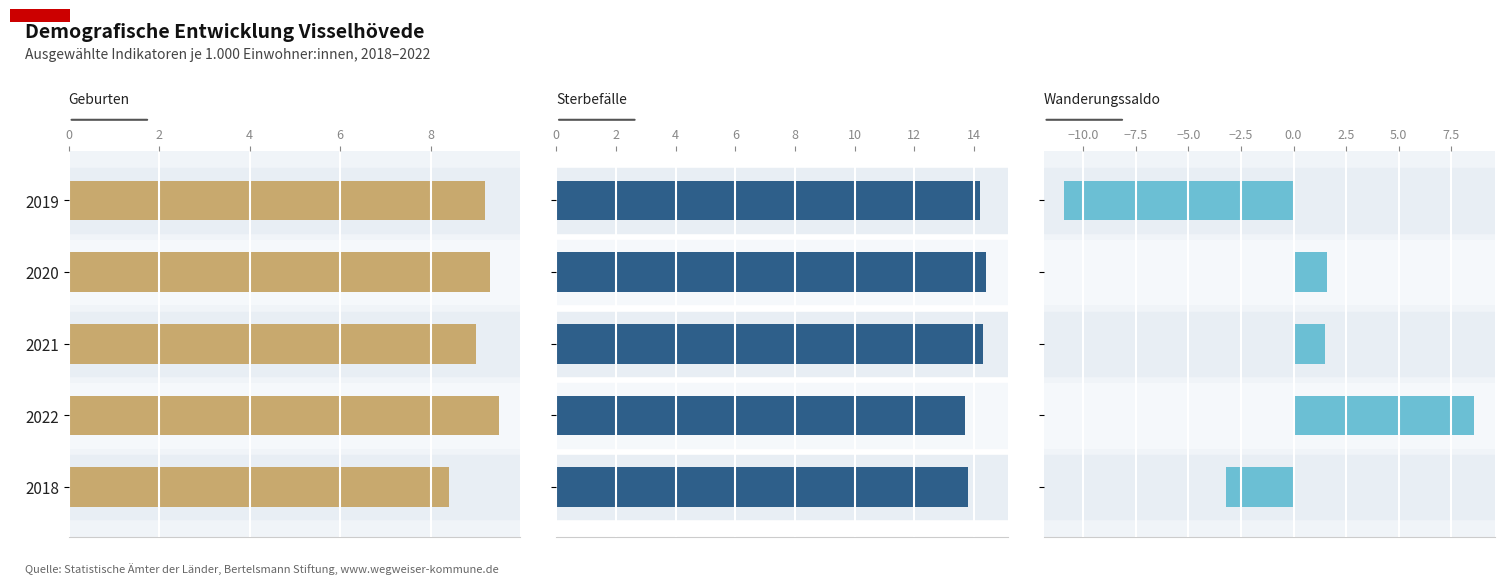

At how many categories does at least one series exceed 0?

5